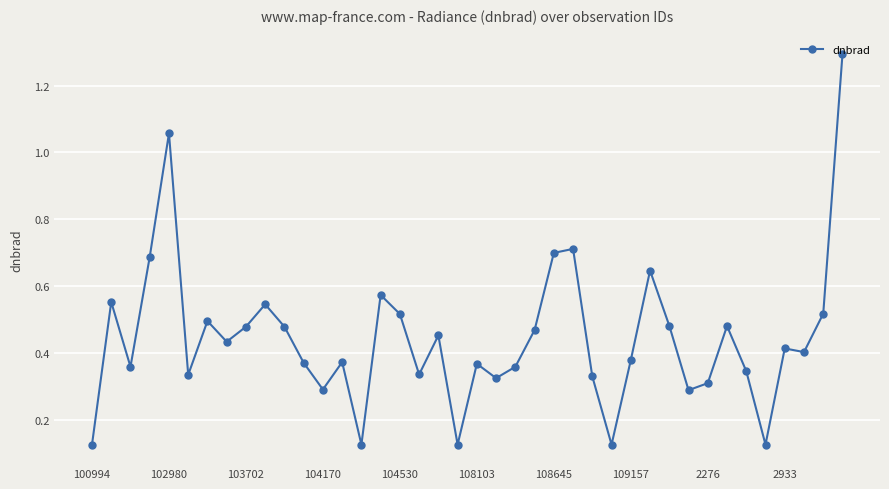

What is the sum of all values?

17.8